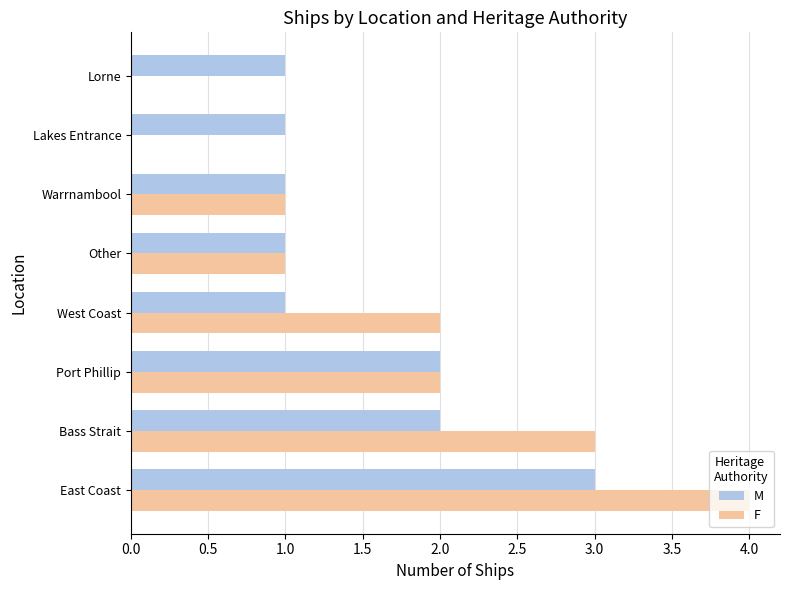

Which category has the highest value in the M series?

East Coast